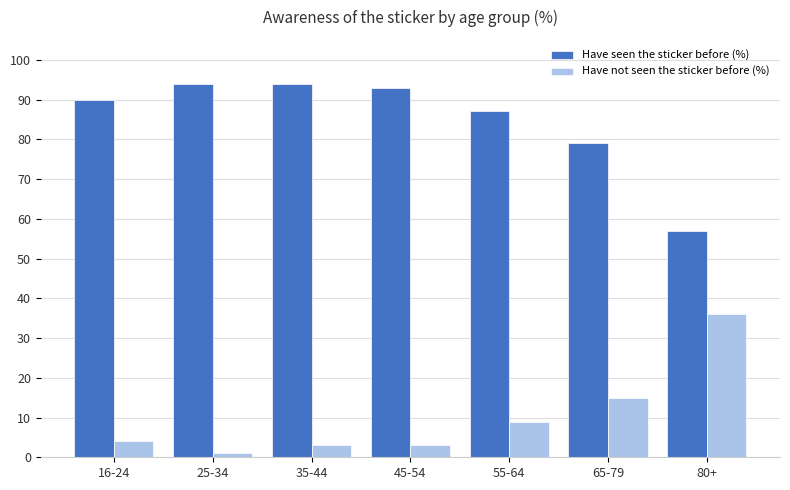

Which series has the largest total across all categories?

Have seen the sticker before (%)